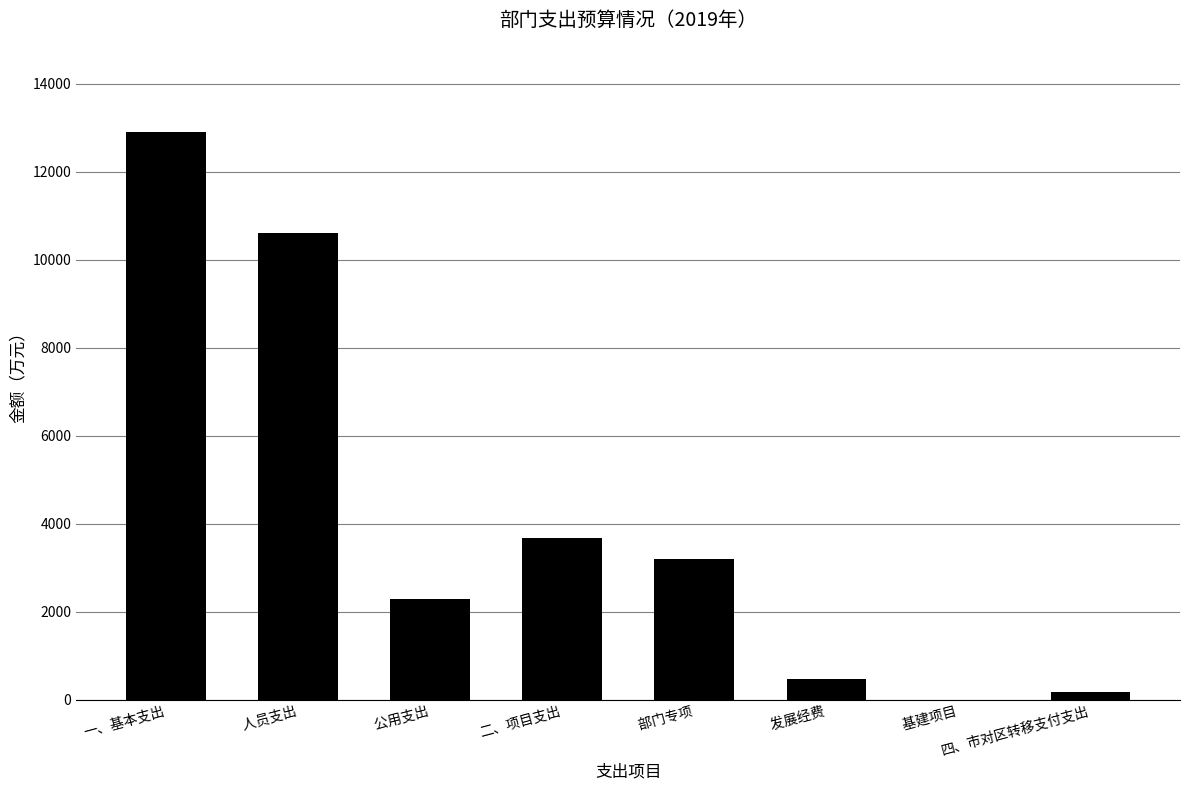

What is the sum of the values at     人员支出 and 一、基本支出?

23513.0